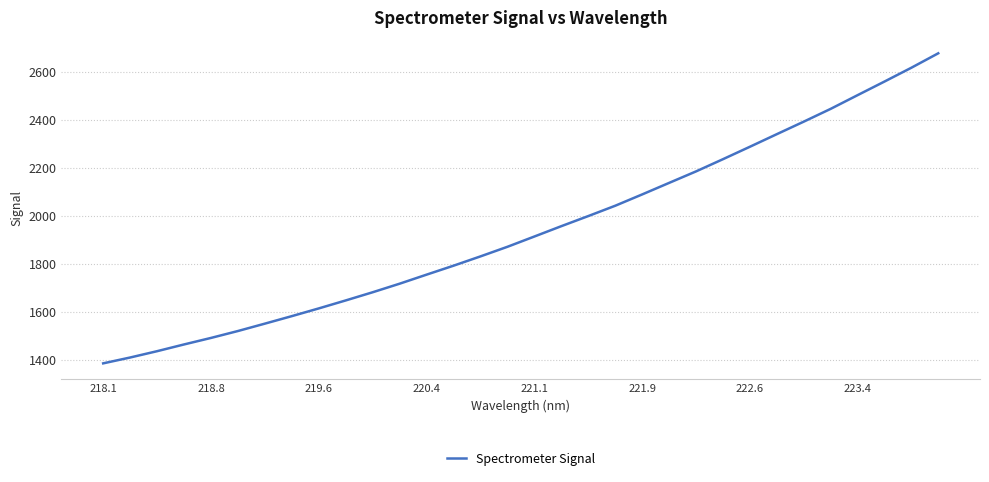

What is the greatest value displayed?

2677.4